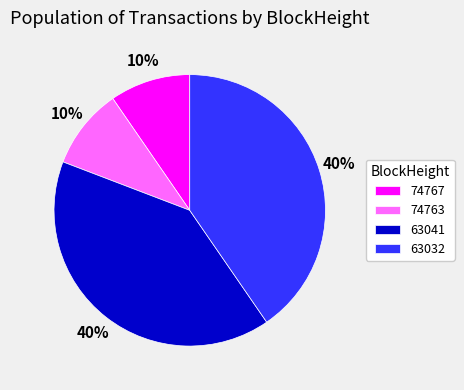

Do 74763 and 74767 together represent more than half of the pie?

No